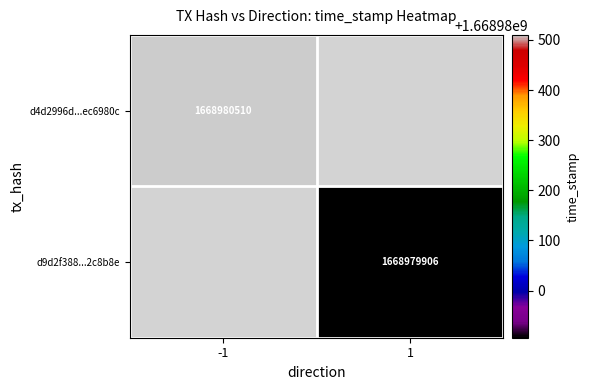

The value of d4d2996d6dfde4098c012bc65d231720ec6980c at time_stamp is 424906745. True or false?

False